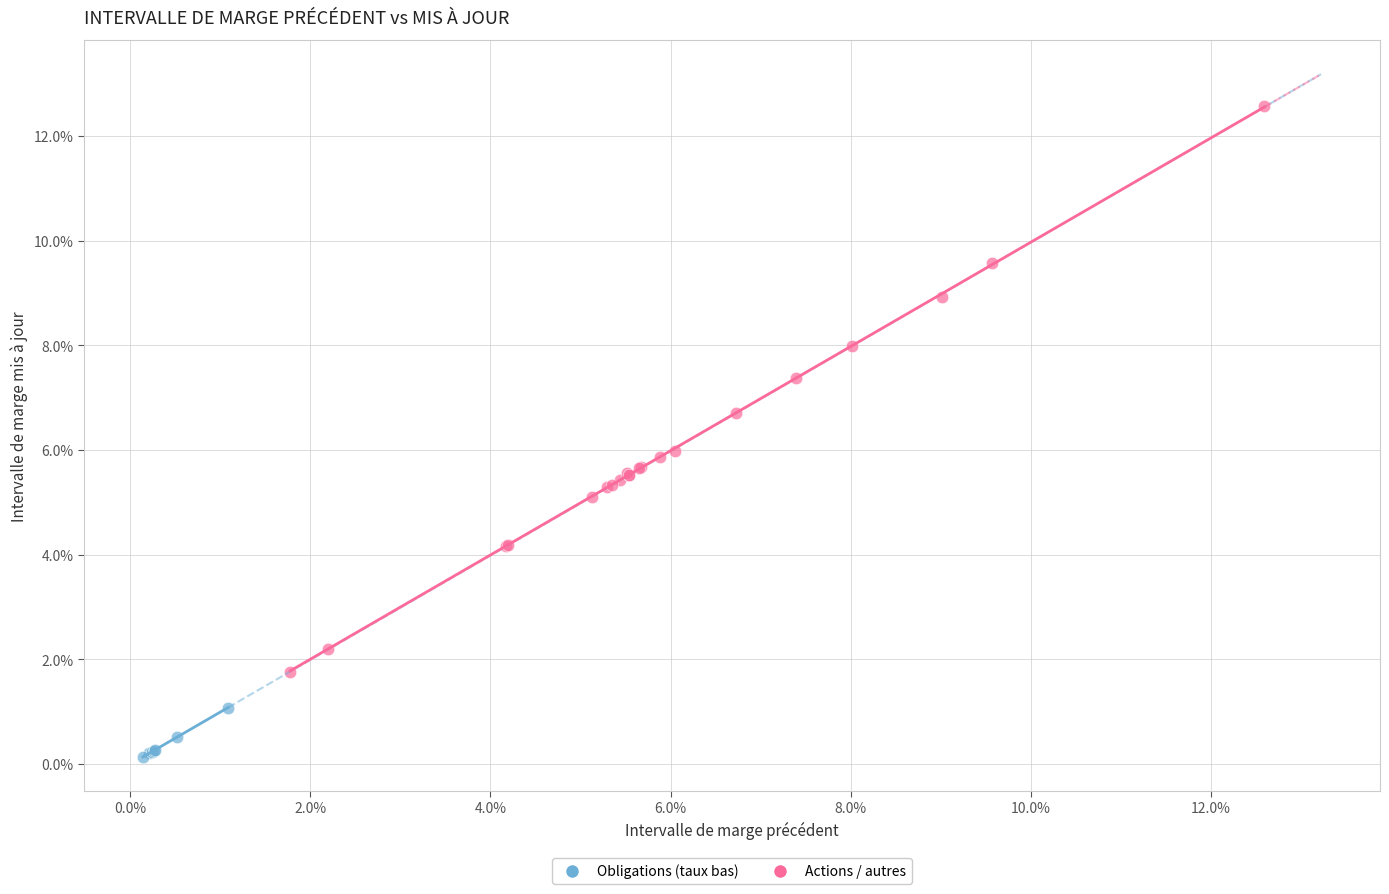

What are all the series names shown in the legend?

Obligations (taux bas), Actions / autres